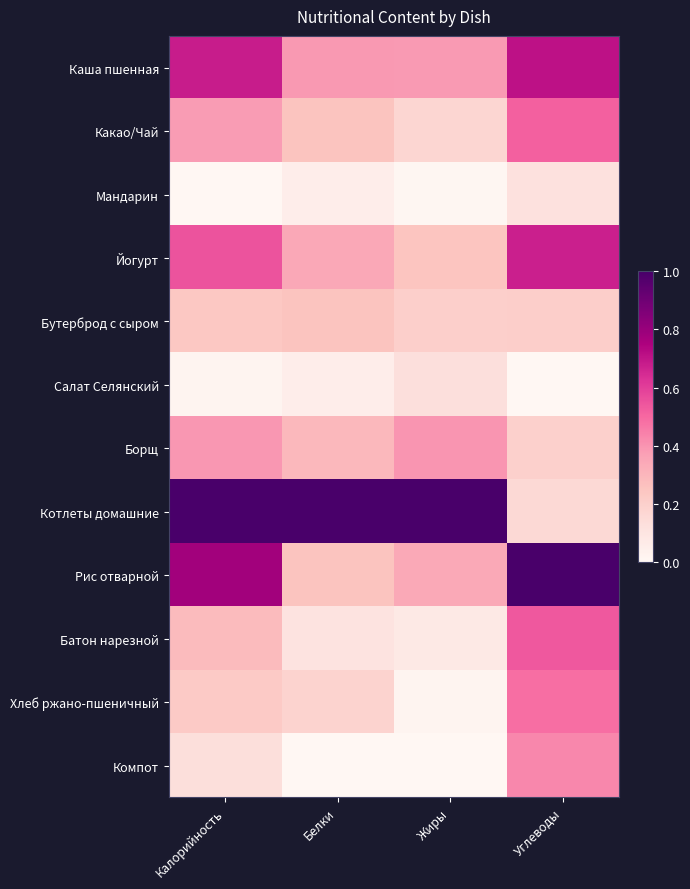

Which series has the largest total across all categories?

Котлеты домашние